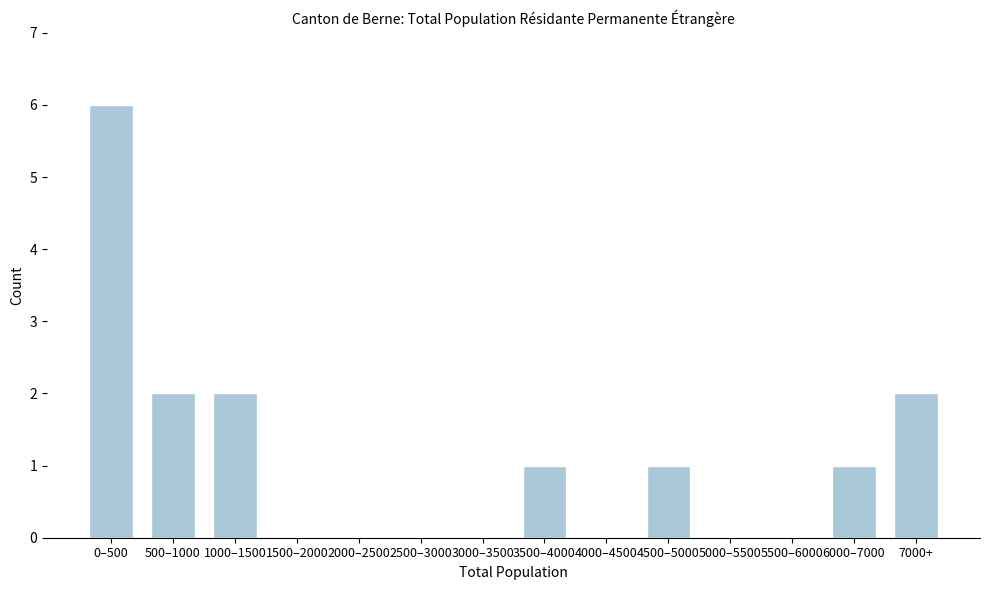

Reading right to left, list all the values displayed in this chart.

7000+=2	6000–7000=1	5500–6000=0	5000–5500=0	4500–5000=1	4000–4500=0	3500–4000=1	3000–3500=0	2500–3000=0	2000–2500=0	1500–2000=0	1000–1500=2	500–1000=2	0–500=6